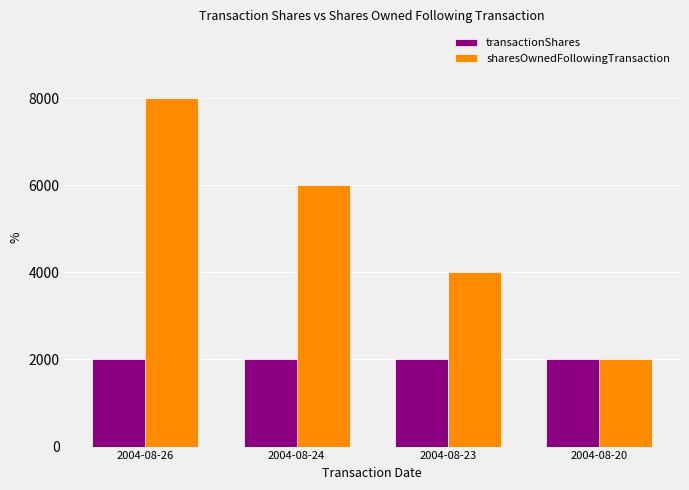

How many groups of bars are there?

4